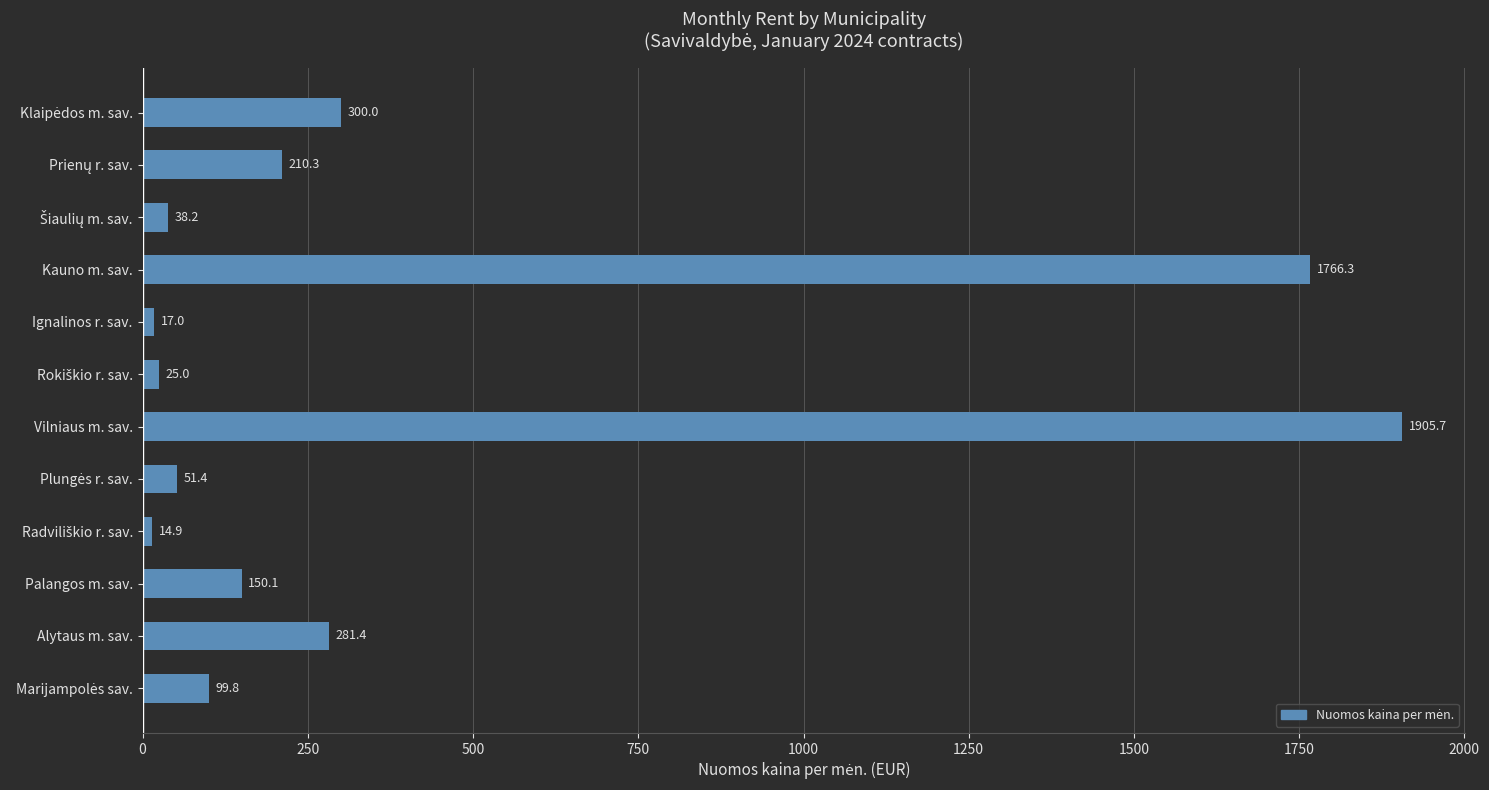

Between Palangos m. sav. and Kauno m. sav., which is larger?

Kauno m. sav.